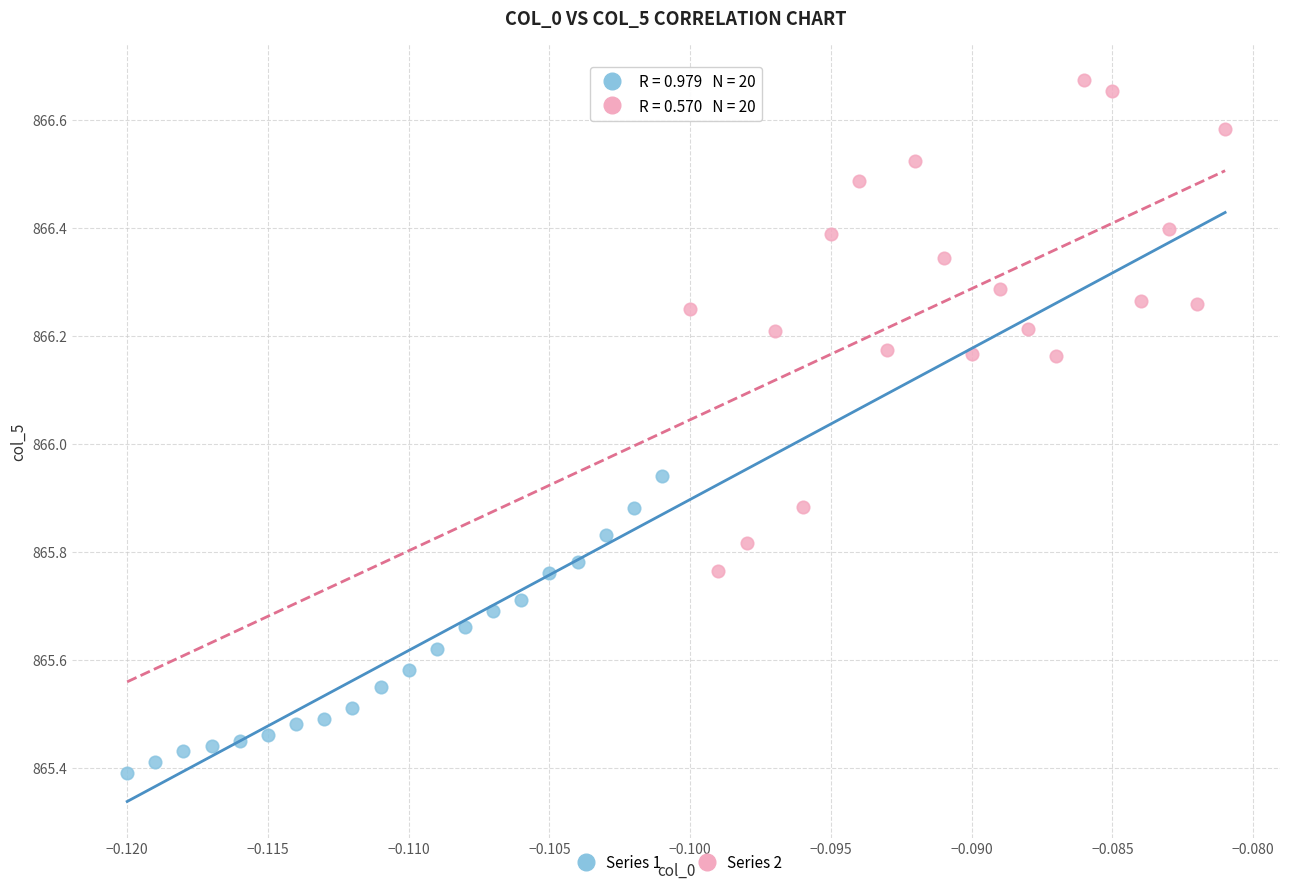

What are all the series names shown in the legend?

Series 1, Series 2